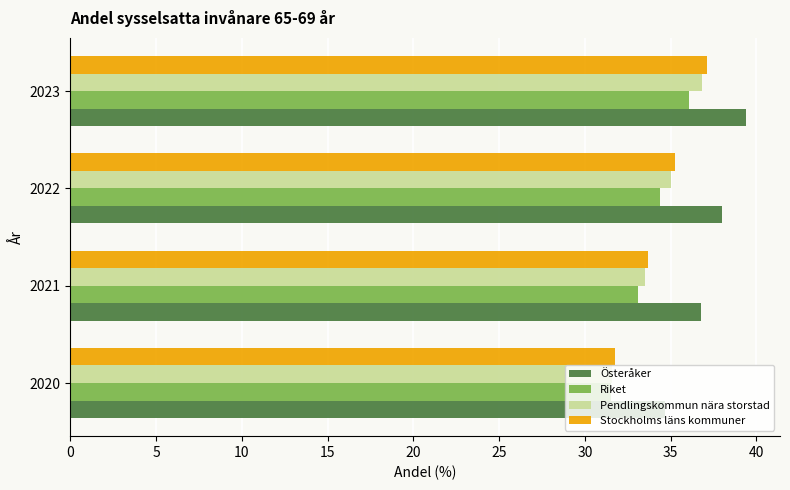

What is the smallest value displayed?

31.5